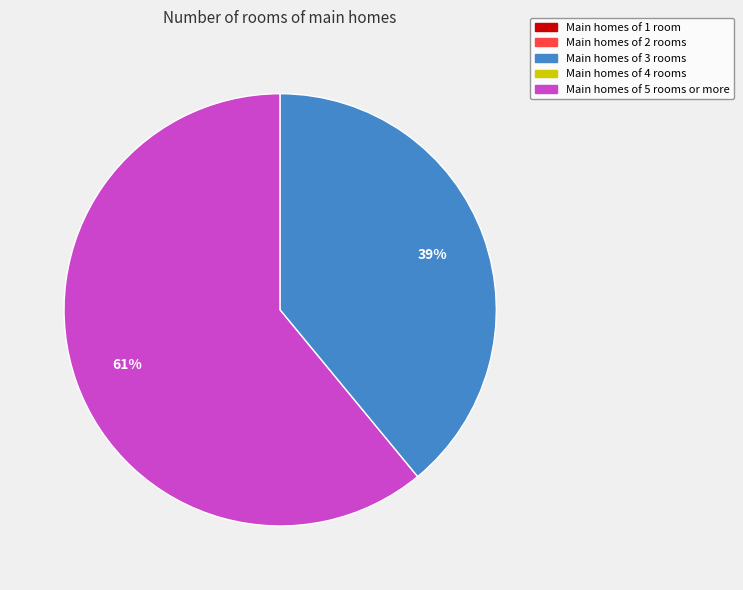

To the nearest percent, what is the difference between the largest and smallest slice percentages?

22%